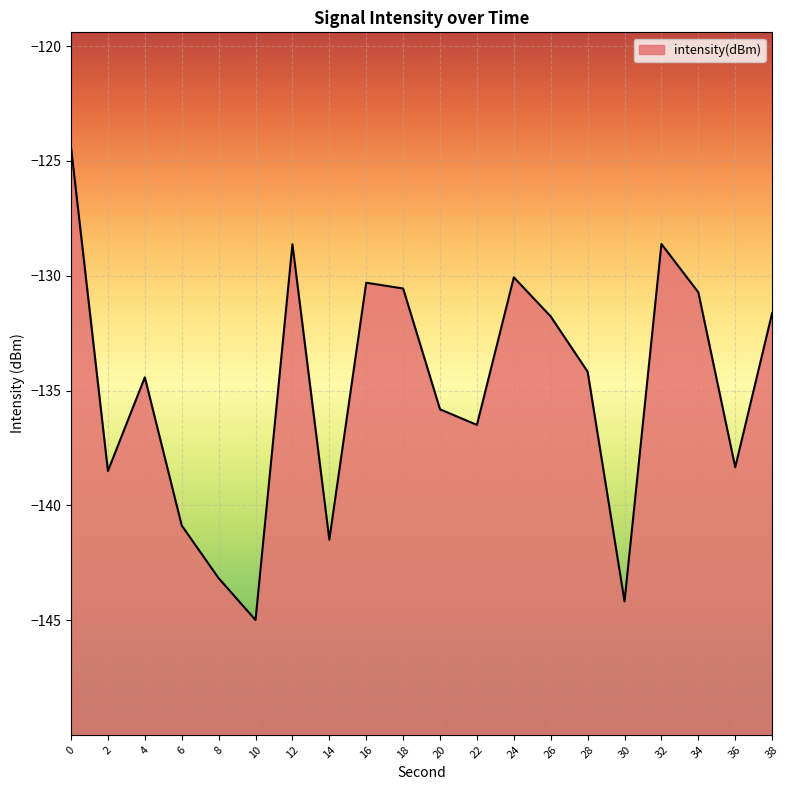

How many series are shown in this chart?

1